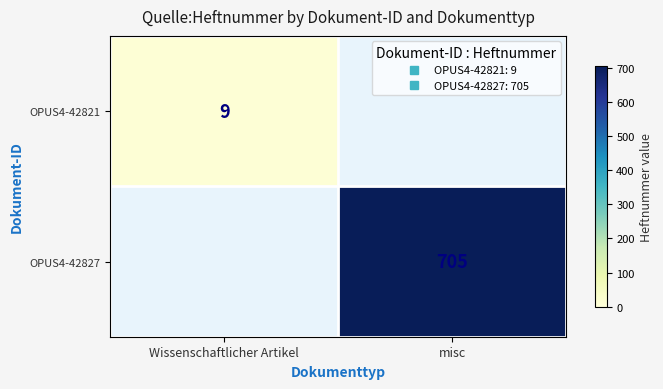

What is the average value of the OPUS4-42821 series?

4